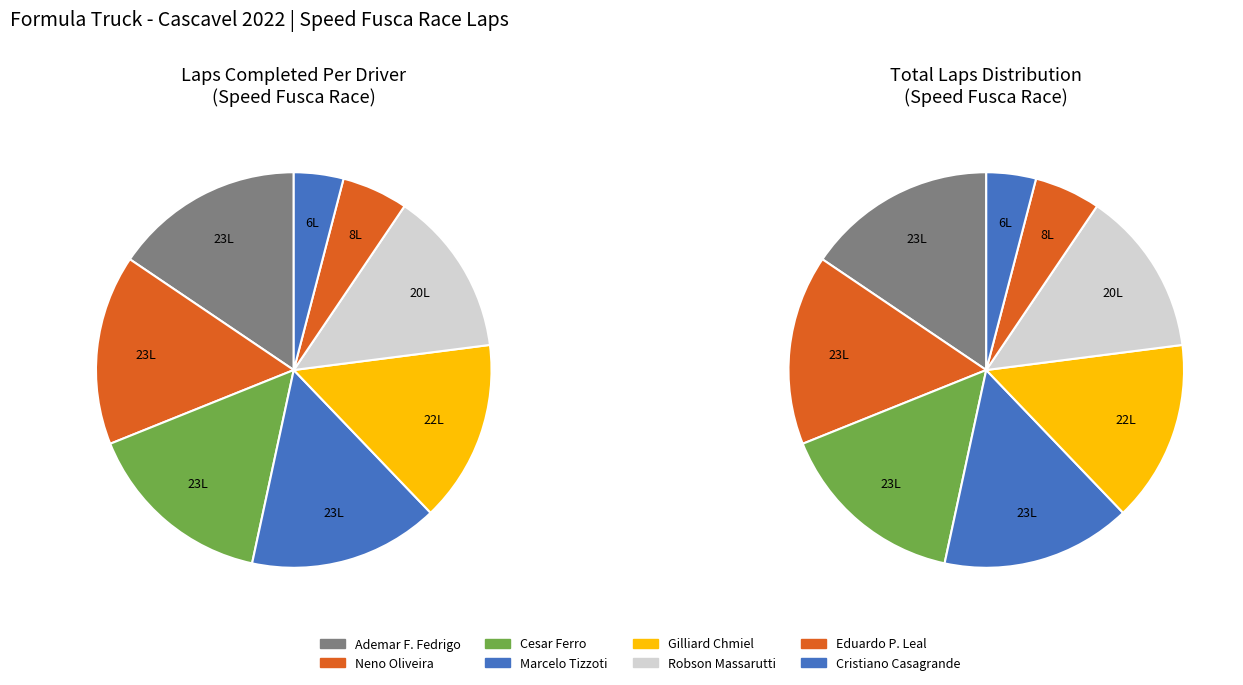

To the nearest percent, what is the average slice percentage?

12%